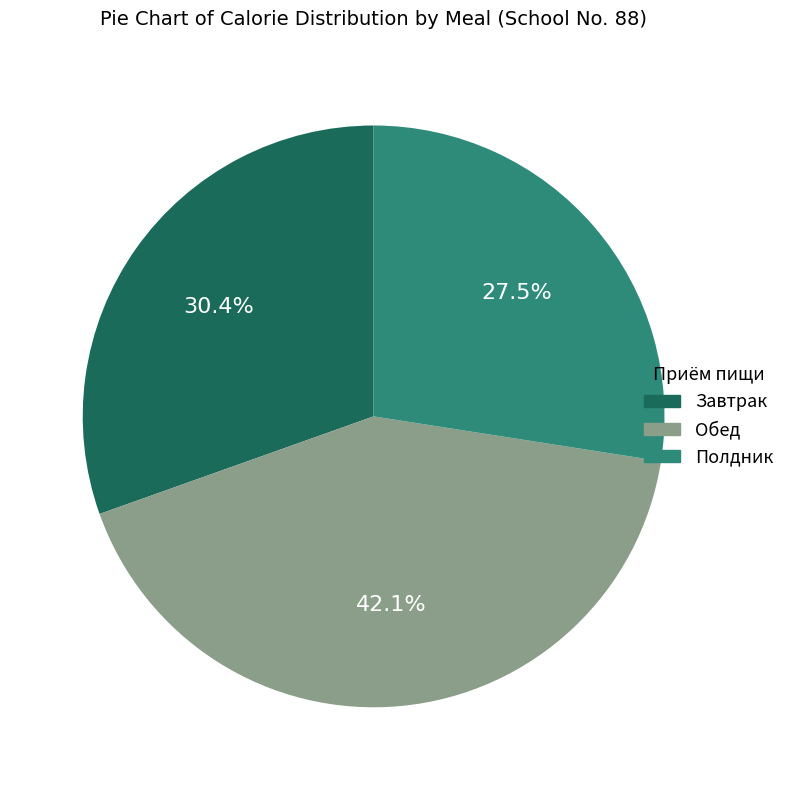

How many slices are in this pie chart?

3